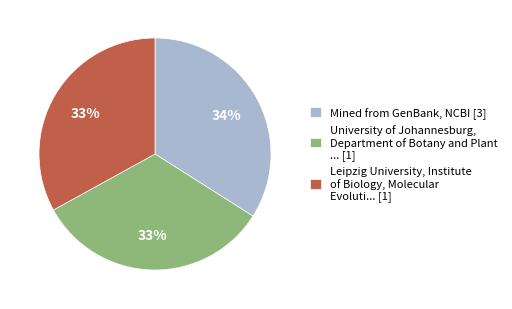

Count the number of slices in the pie.

3